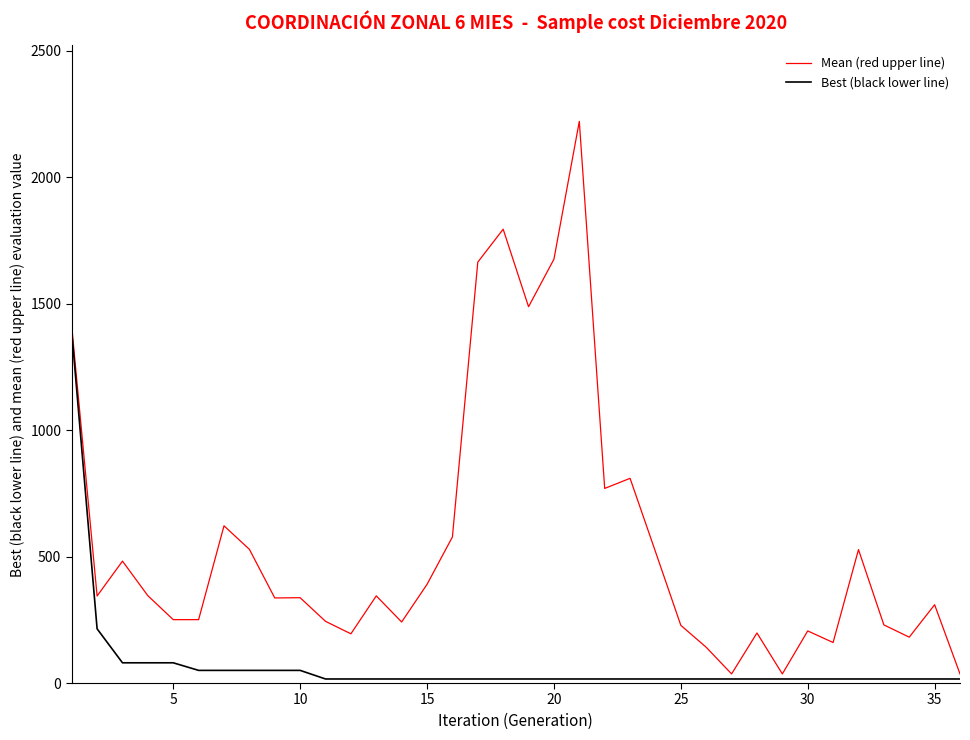

Rank the series by their maximum value, from lowest to highest.

Best (black lower line), Mean (red upper line)